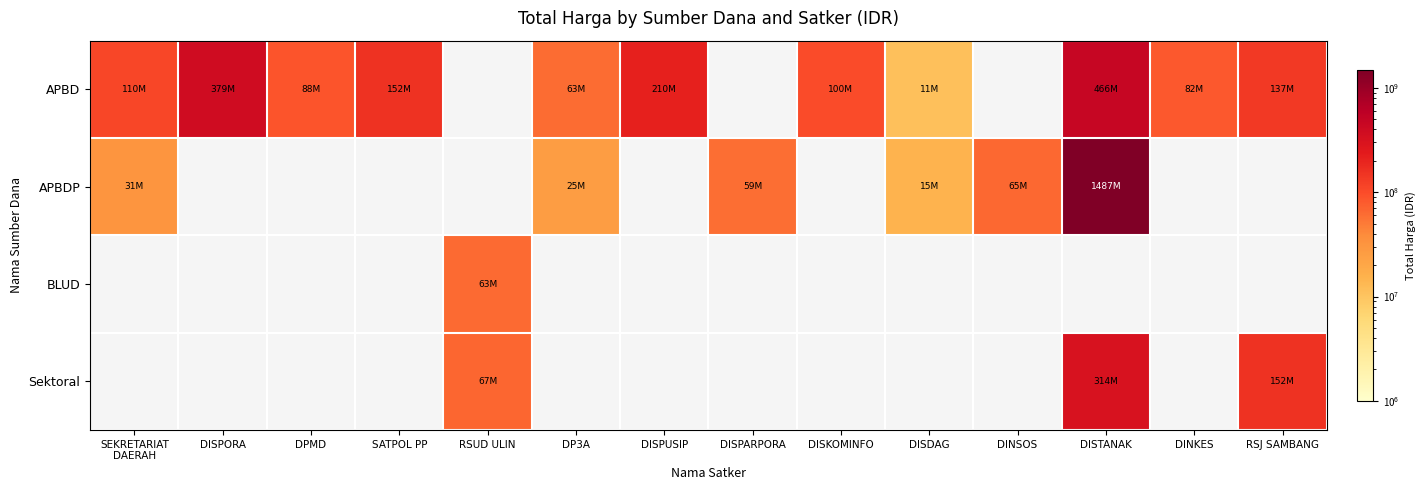

What is the total value across all series at DINSOS?

65000000